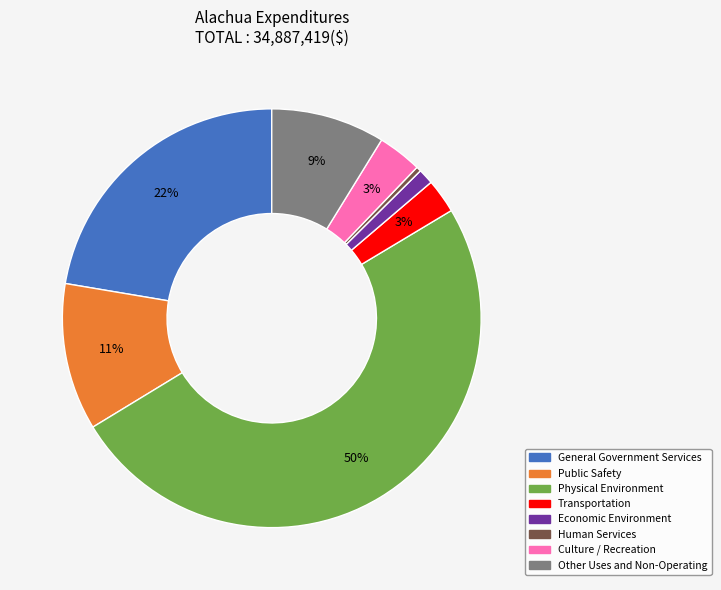

To the nearest percent, what is the difference between the Culture / Recreation and Economic Environment slice percentages?

2%